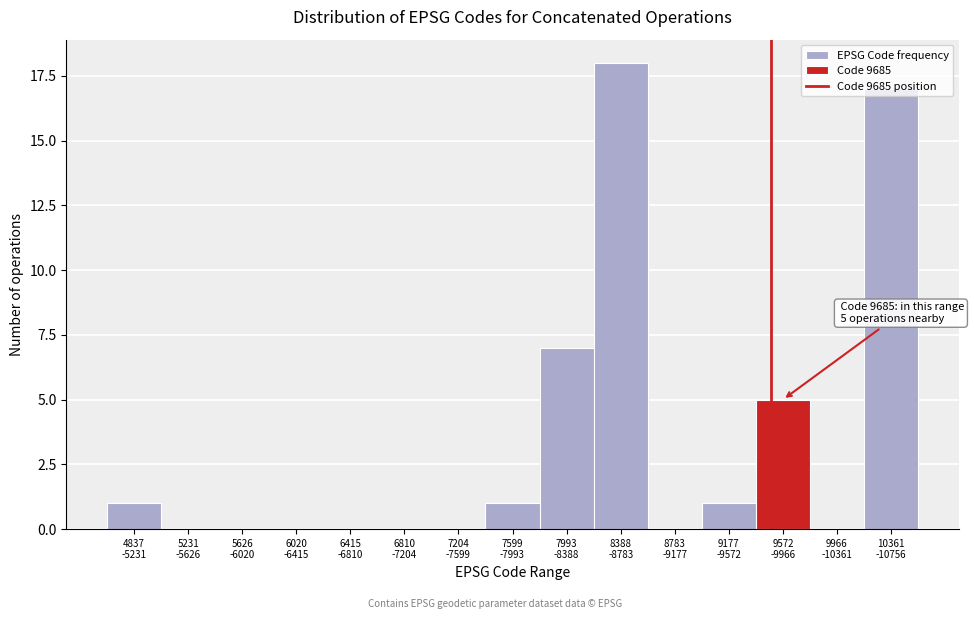

What is the sum of all values?

50